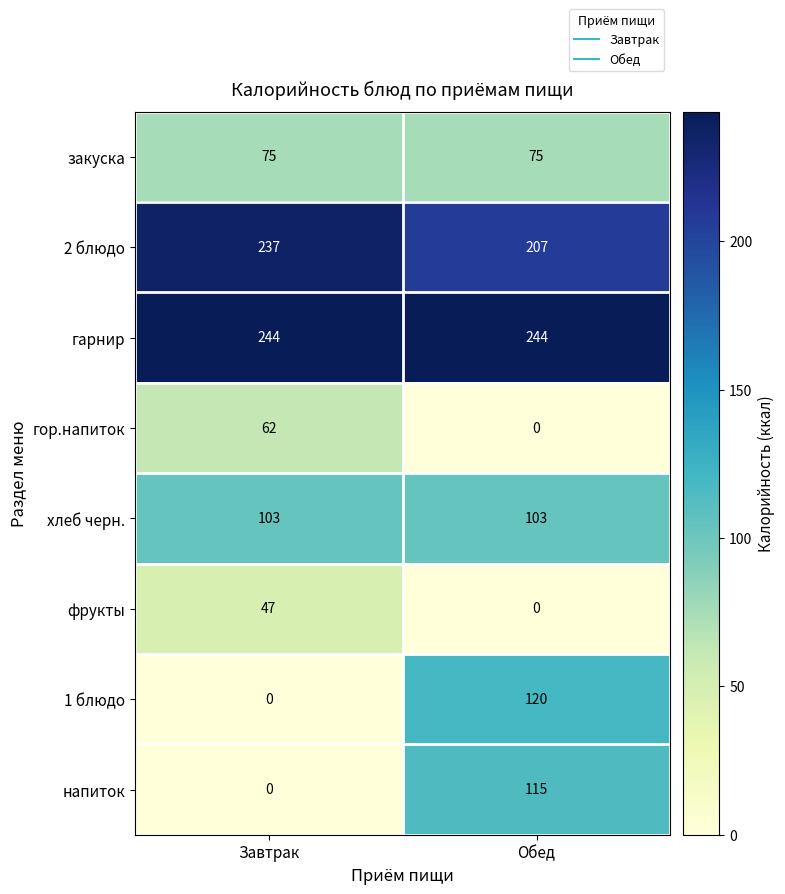

What is the difference between the фрукты values at Завтрак and Обед?

47